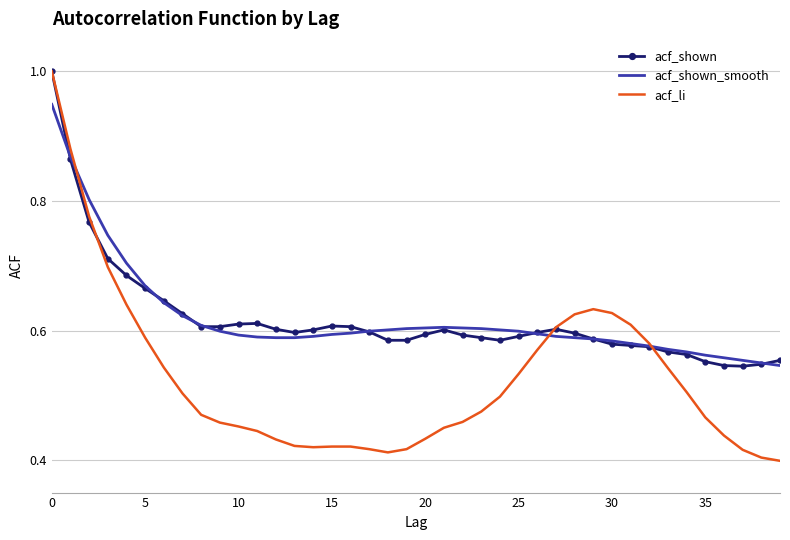

Which series has the largest range (max minus min)?

acf_li